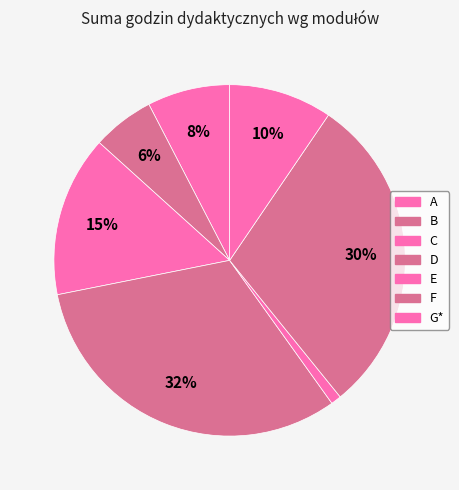

Count the number of slices in the pie.

7